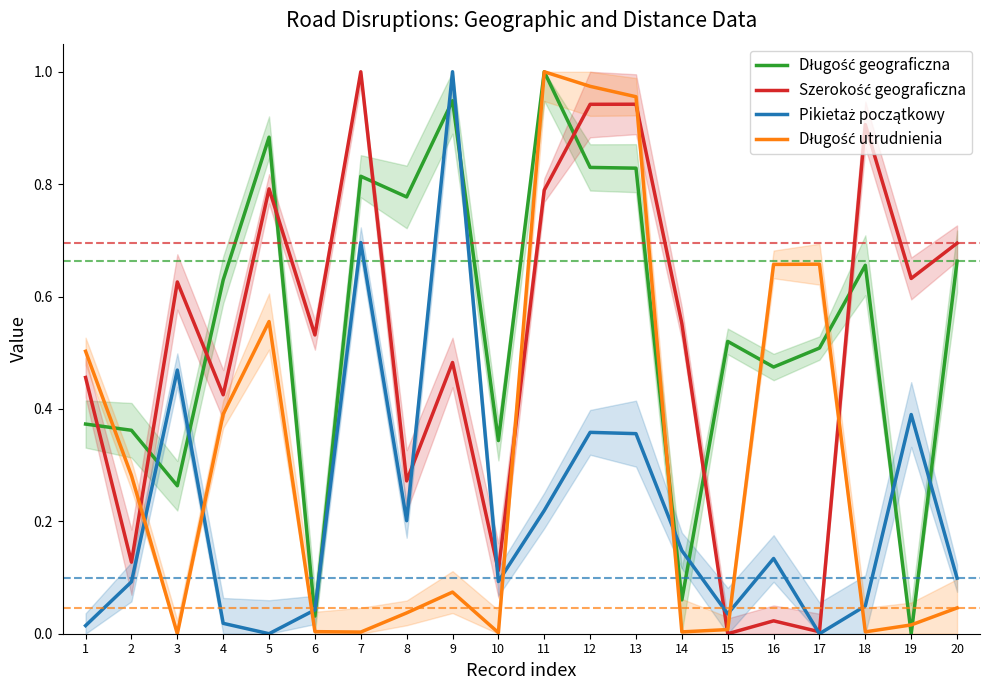

What is the value of the Długość utrudnienia point at the 13th from the left?

1.0